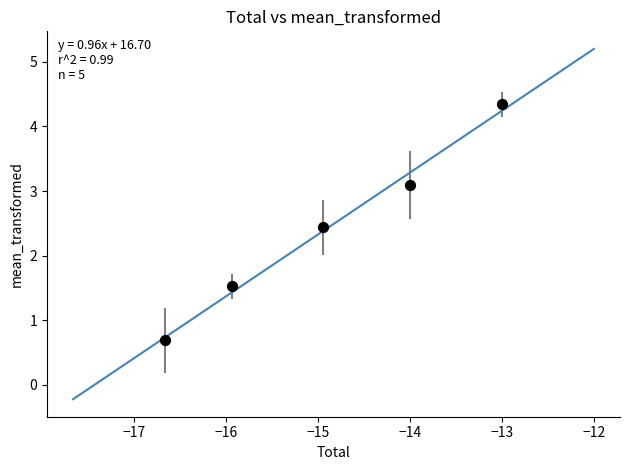

What is the average Y value?

2.4